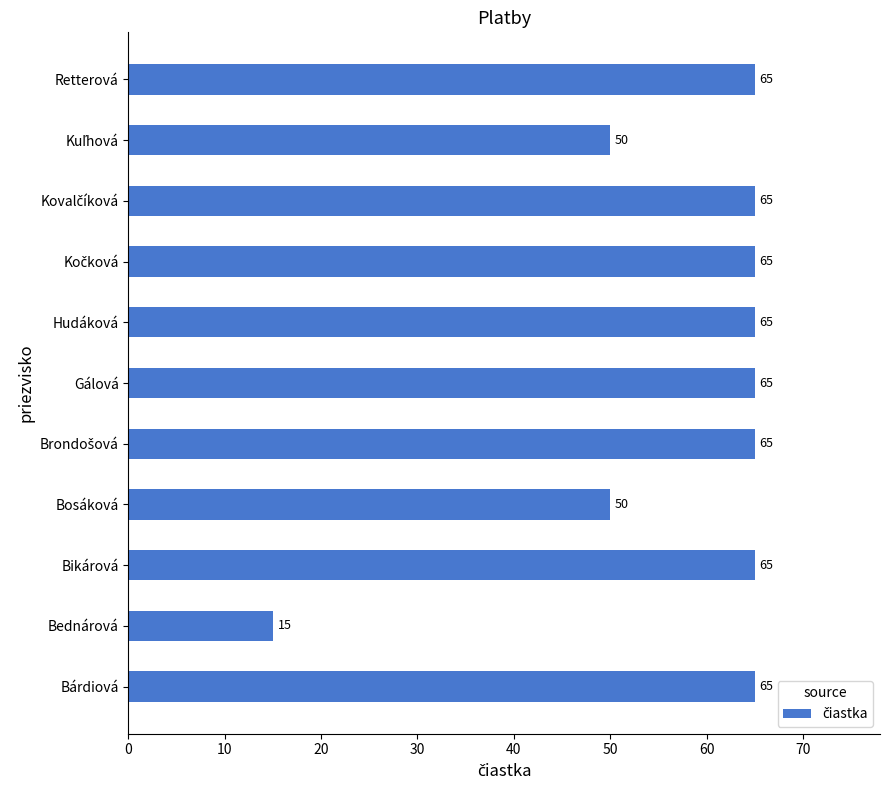

What is the minimum value shown in the chart?

15